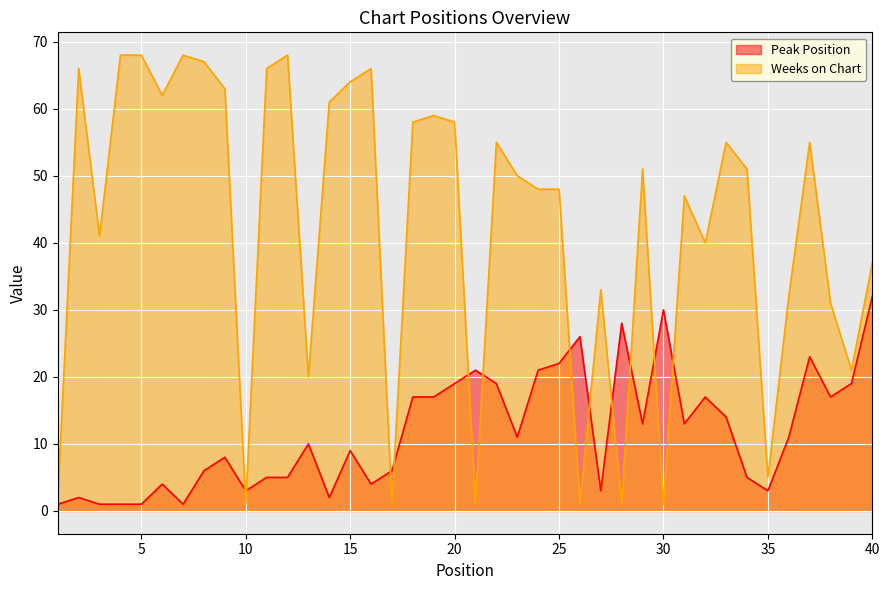

How many lines are shown in the chart?

2